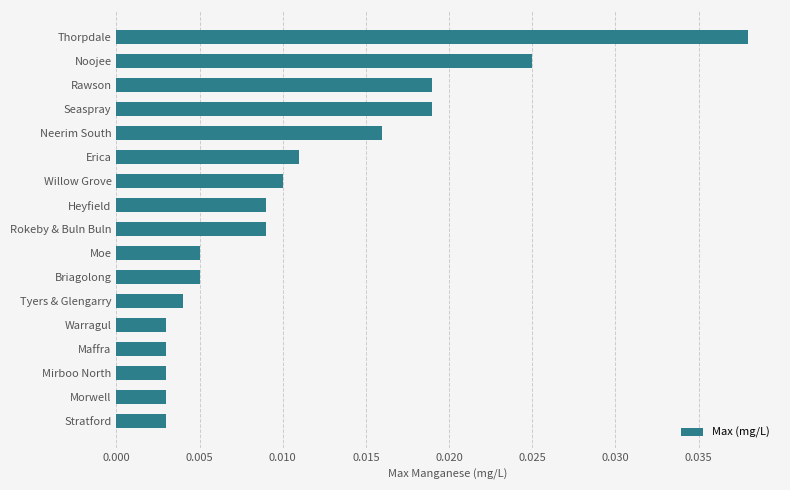

What is the label of the 14th bar from the bottom?

Seaspray